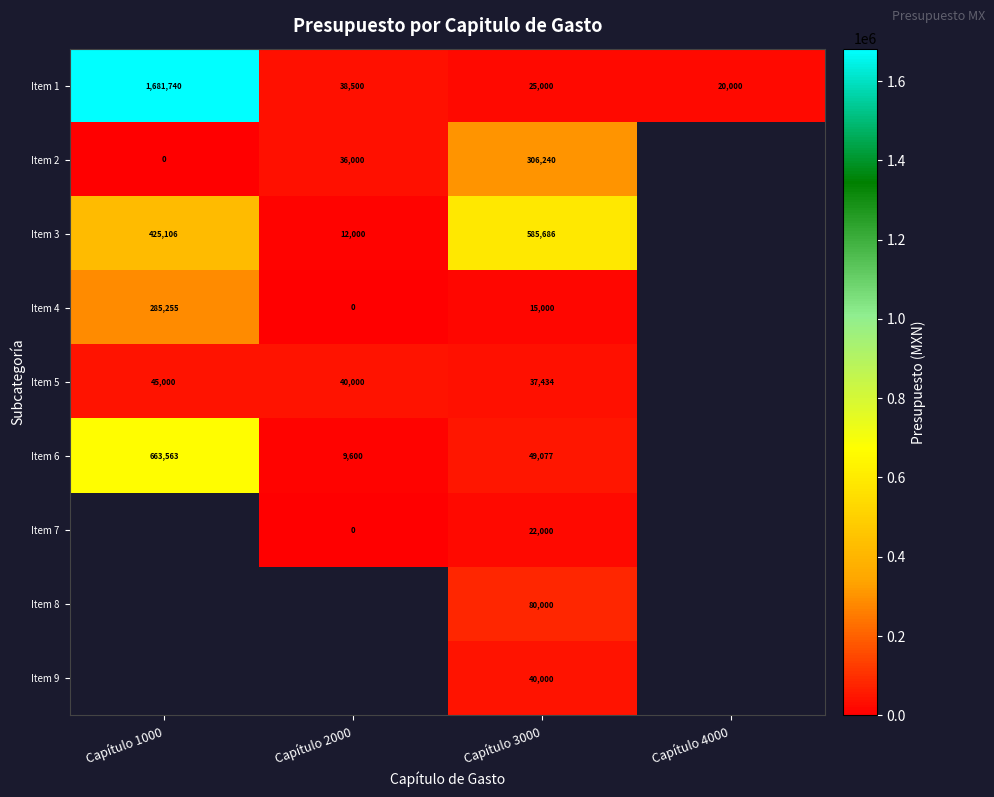

Is the value of Item 4 at Capítulo 2000 greater than the value of Item 5 at Capítulo 3000?

No